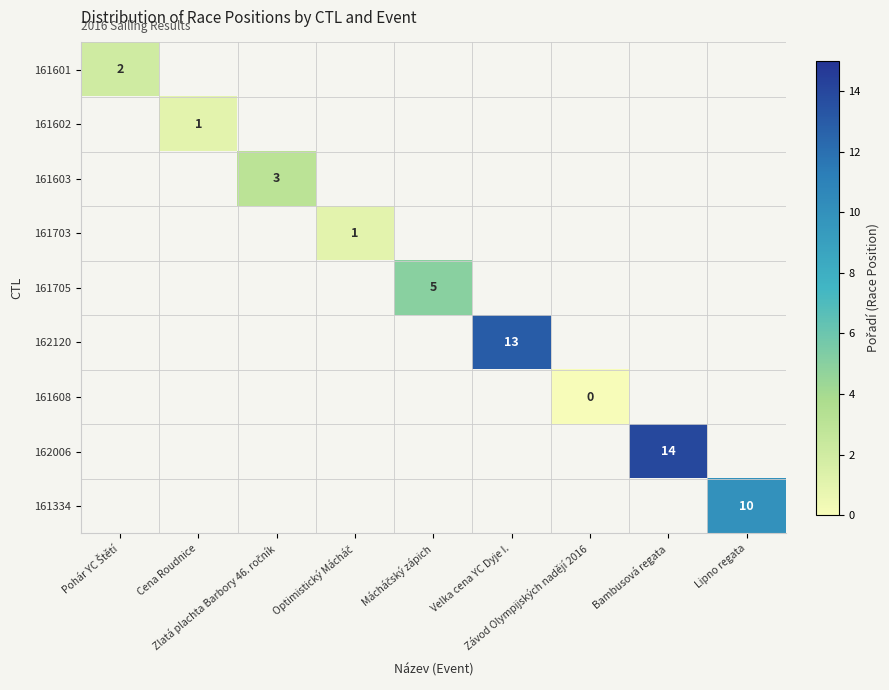

How many positive values does the 161705 series have?

1